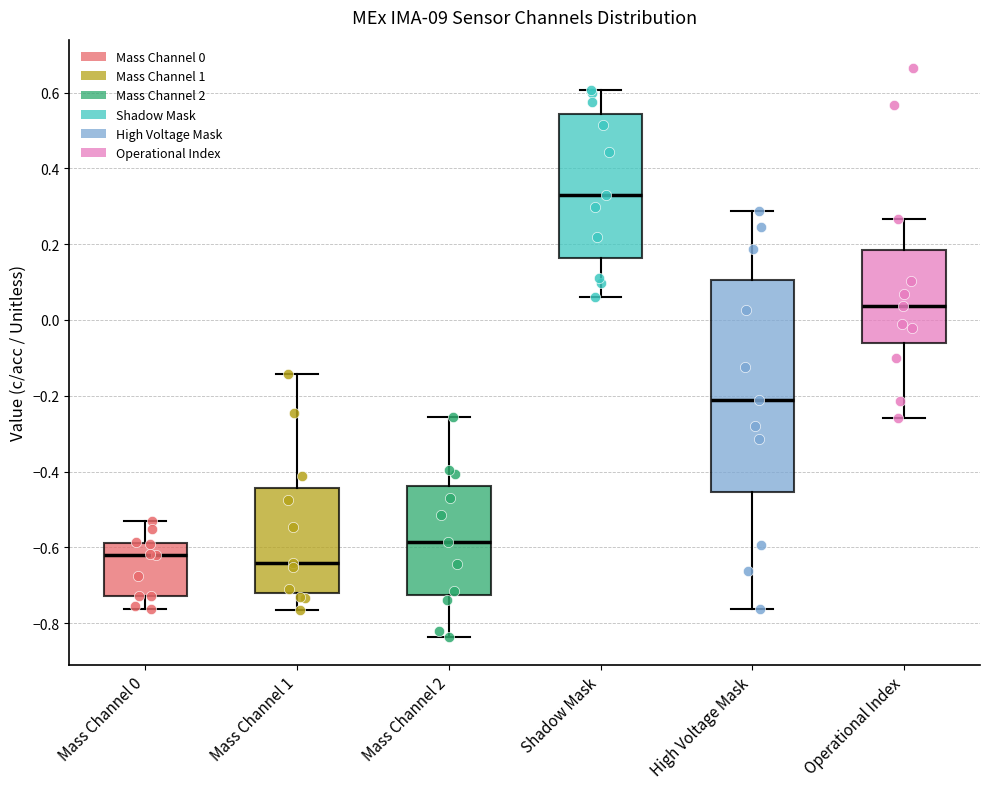

Which box is the tallest, from its lower edge to its upper edge?

High Voltage Mask